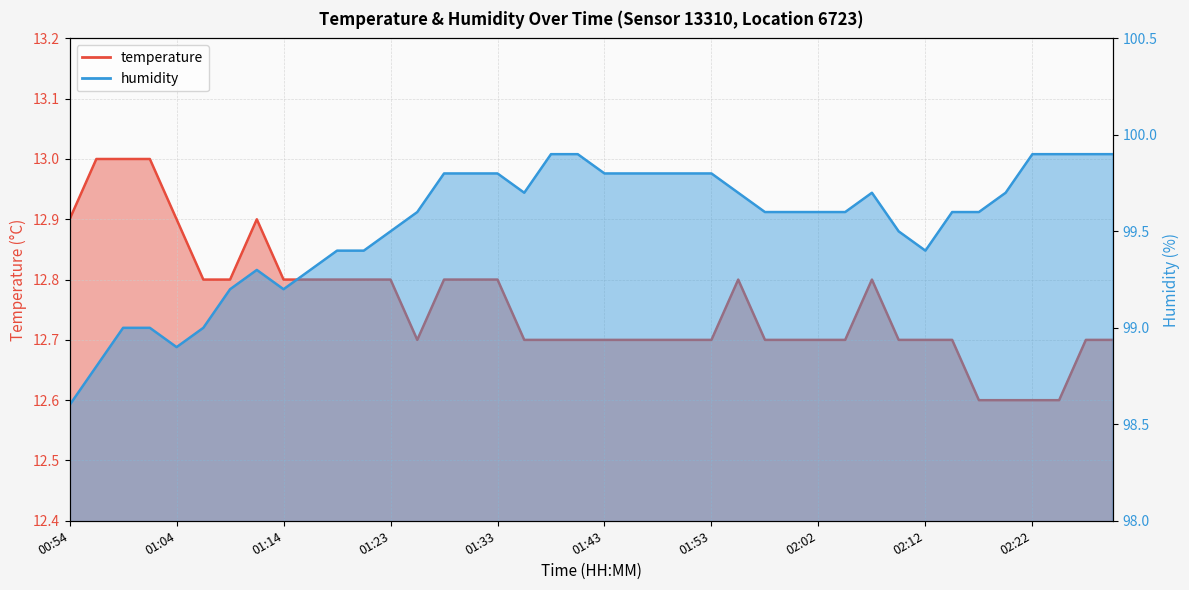

At which category does temperature reach its first local peak?

01:11